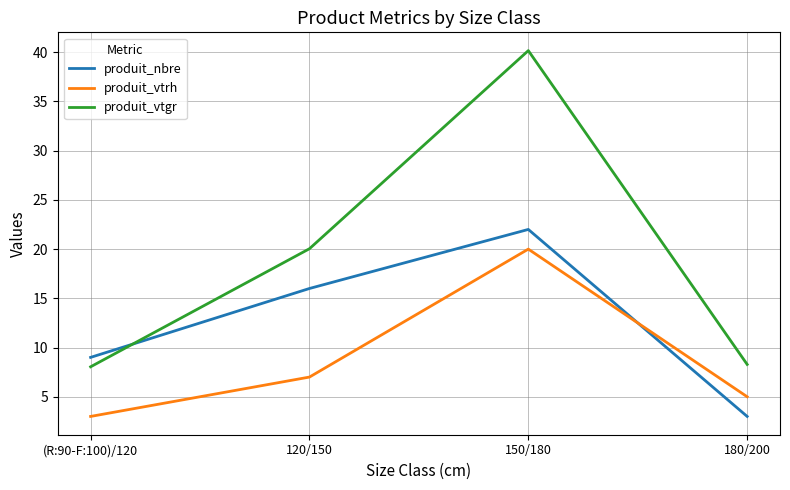

True or false: produit_vtrh has more than 2 points higher than both neighbors.

False